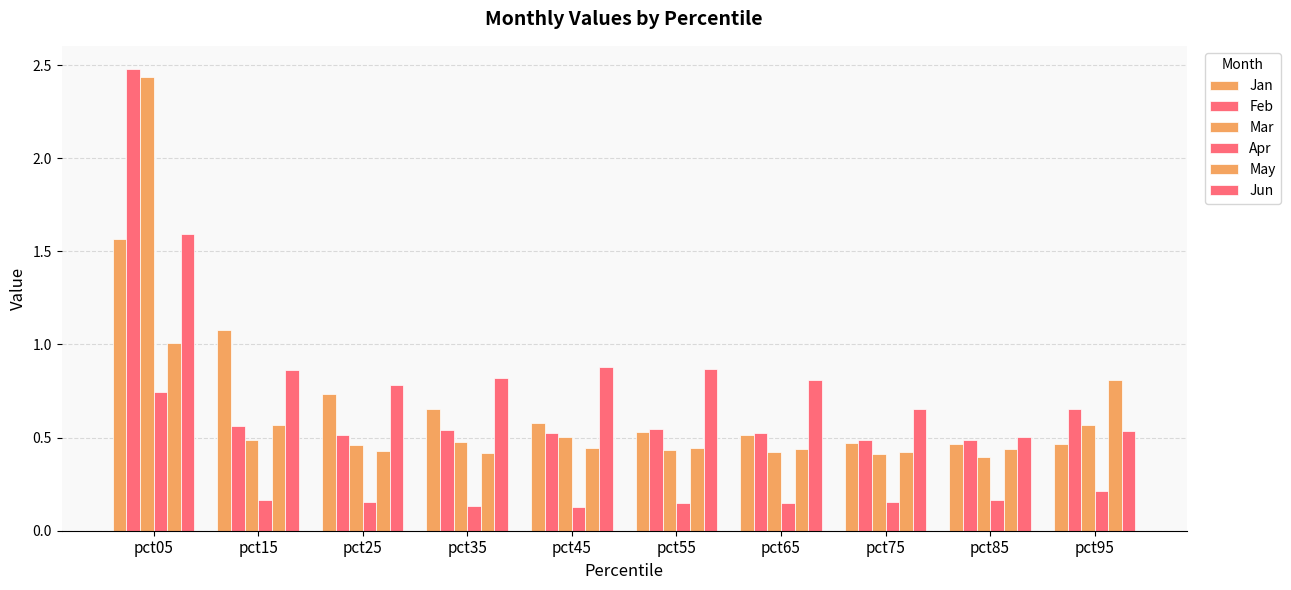

Count the Jun values in the range 0 to 1.

9